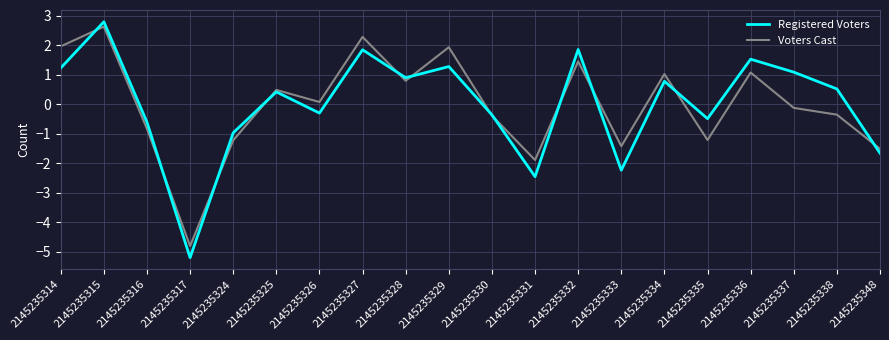

At which category is the sum across all series the highest?

2145235315